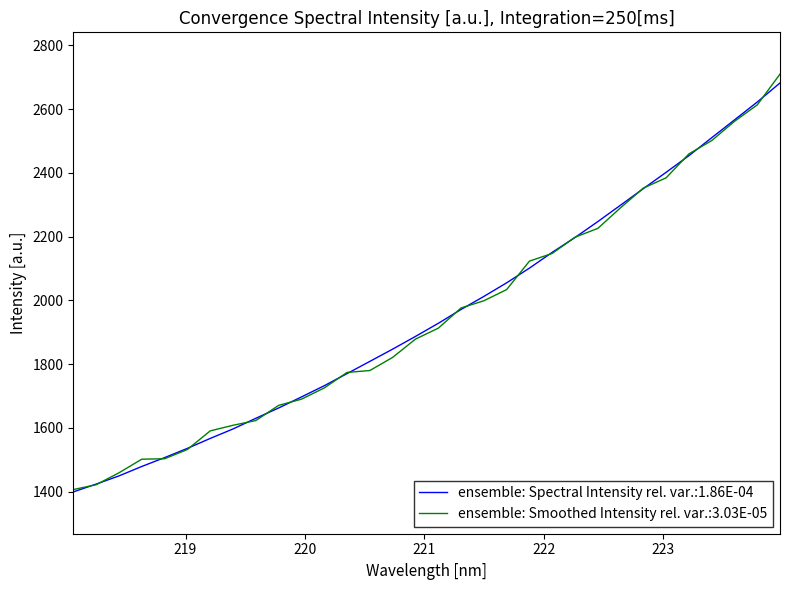

What is the lowest value of the ensemble: Smoothed Intensity rel. var.:3.03E-05 series?

1406.6